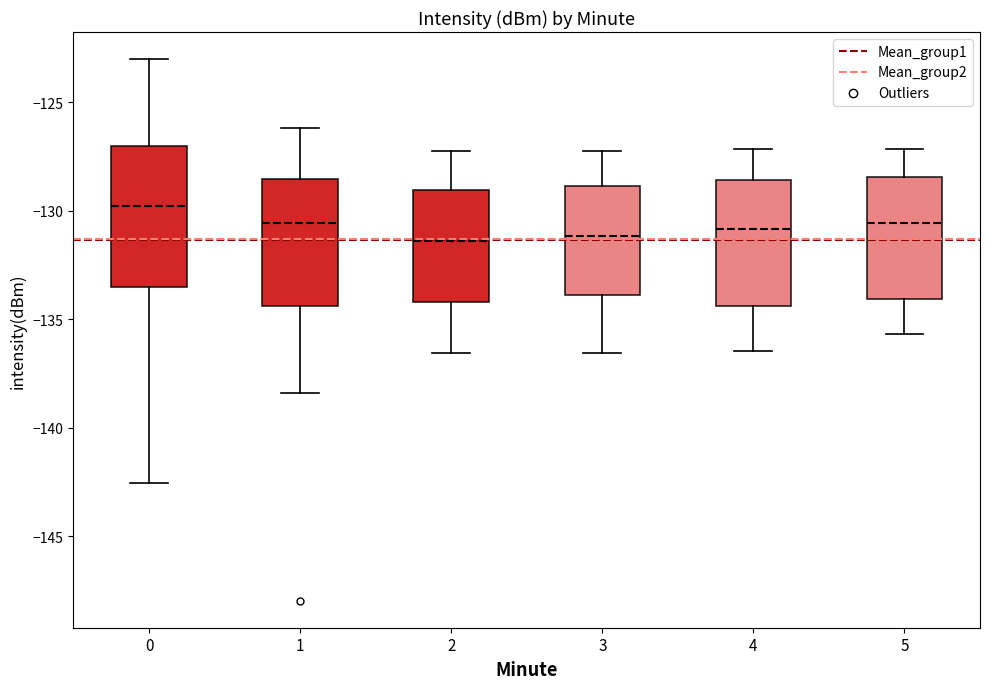

Which box has the highest median line?

0